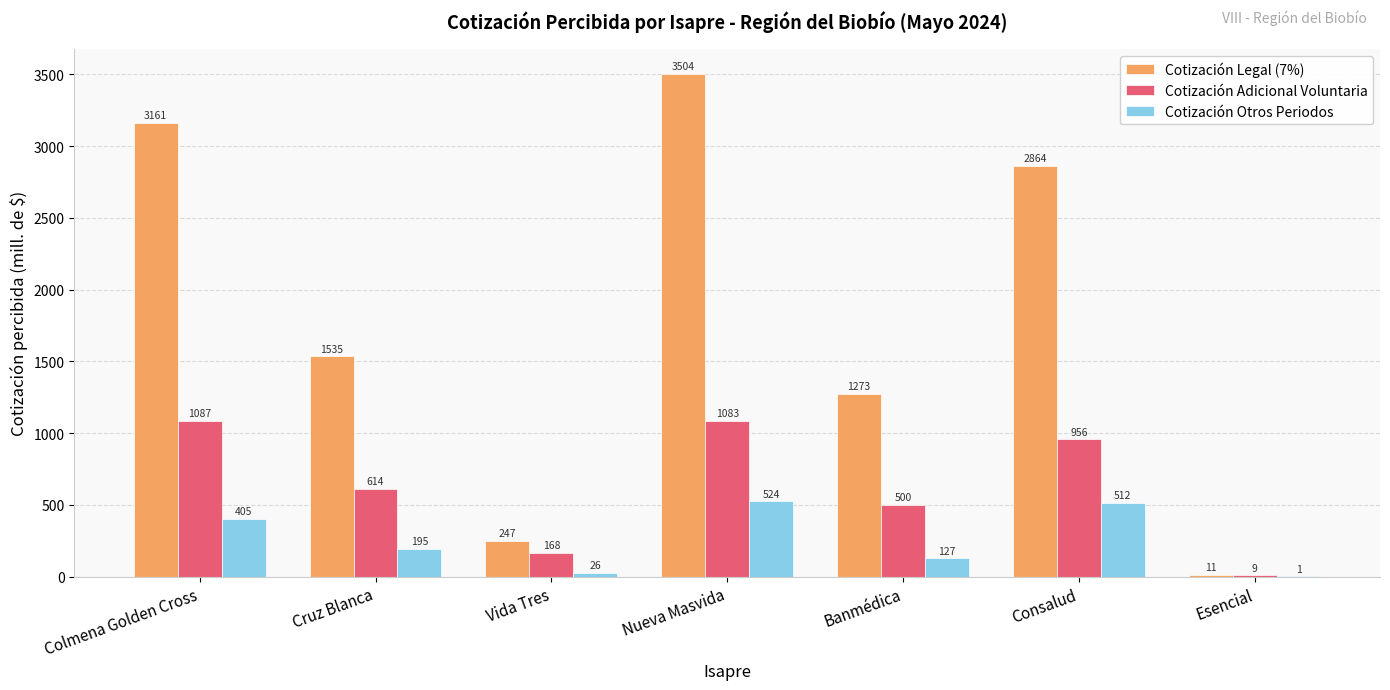

True or false: Cotización Otros Periodos has a value of 404.7 at Colmena Golden Cross.

True